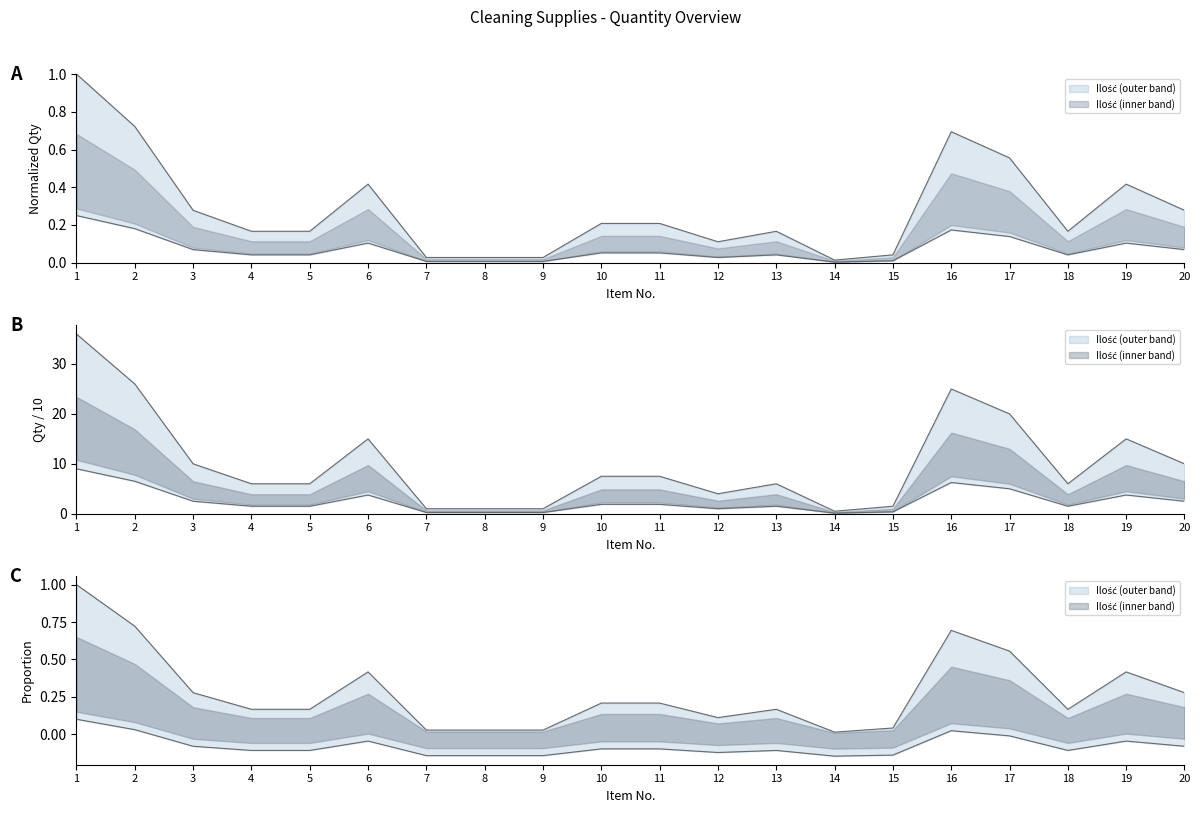

At which label is the value closest to 0?

14